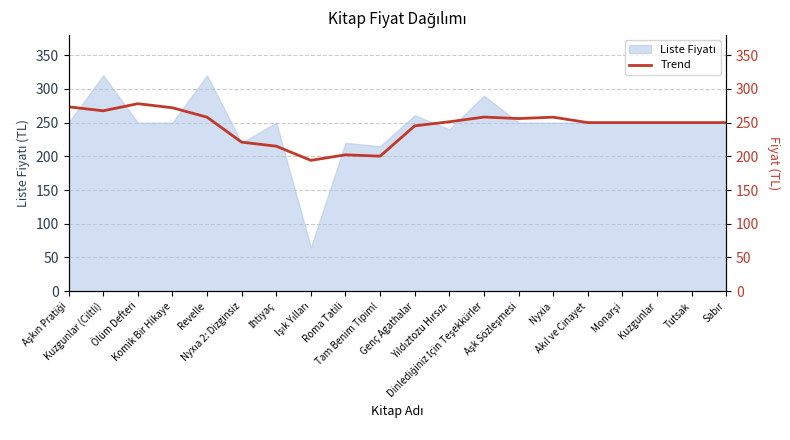

Reading left to right, list all the values displayed in this chart.

273.3	267.5	278.0	272.0	258.0	221.0	215.0	194.0	202.2	200.2	245.2	251.2	258.2	256.0	258.0	250.0	250.0	250.0	250.0	250.0